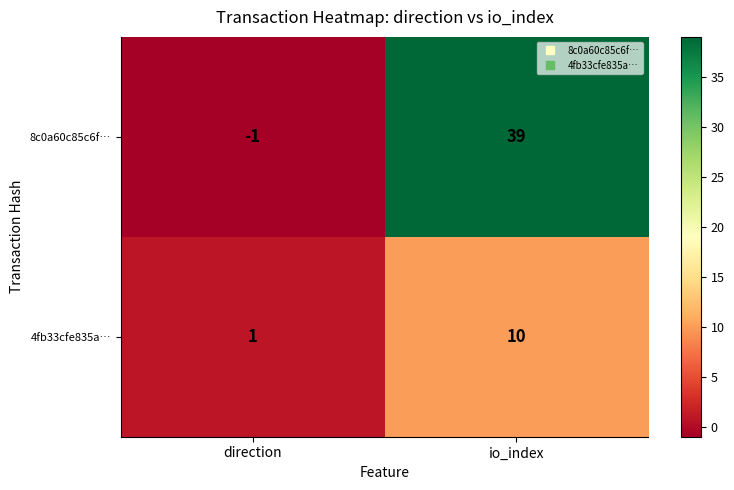

What is the highest value of the 4fb33cfe835a… series?

10